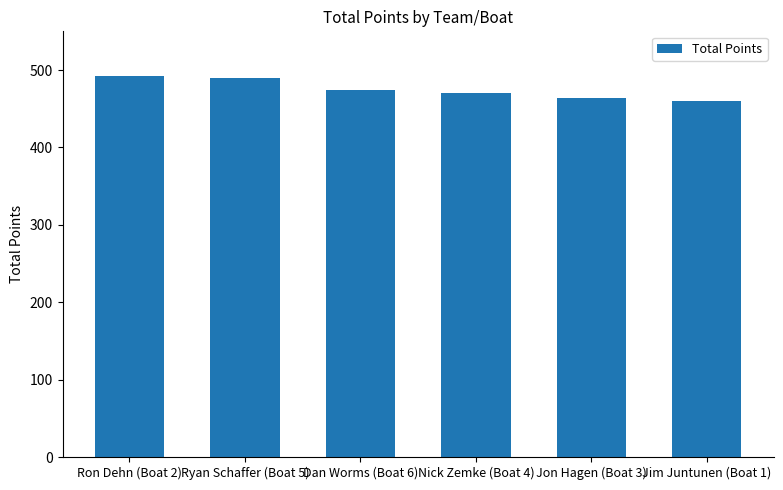

What is the label of the 5th bar from the left?

Jon Hagen (Boat 3)